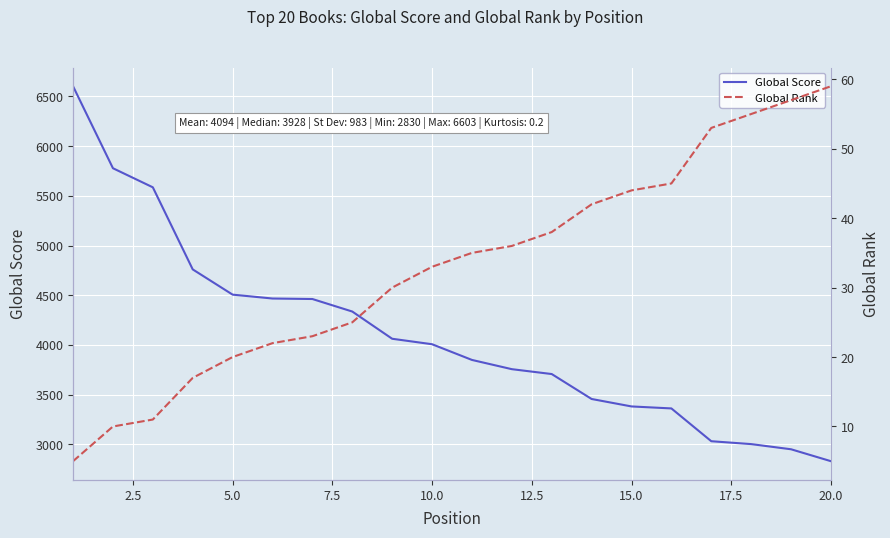

What is the maximum value for Global Score?

6603